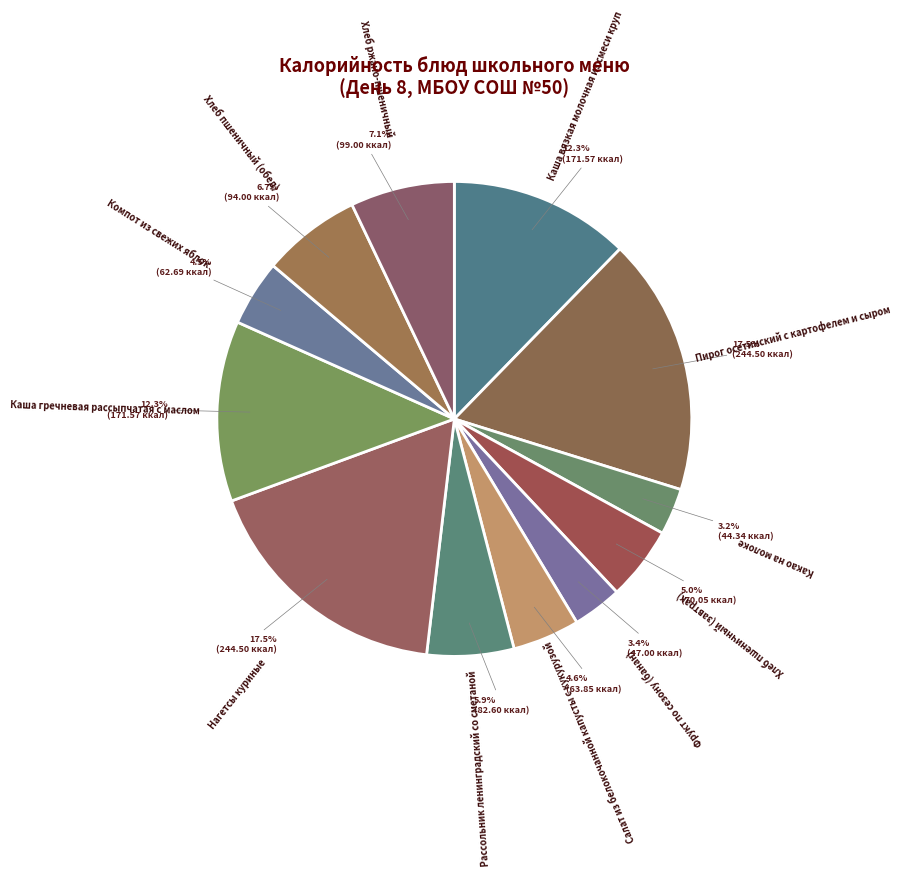

Combined, what portion of the pie is Пирог осетинский с картофелем и сыром and Салат из белокочанной капусты с кукурузой?

22.1%